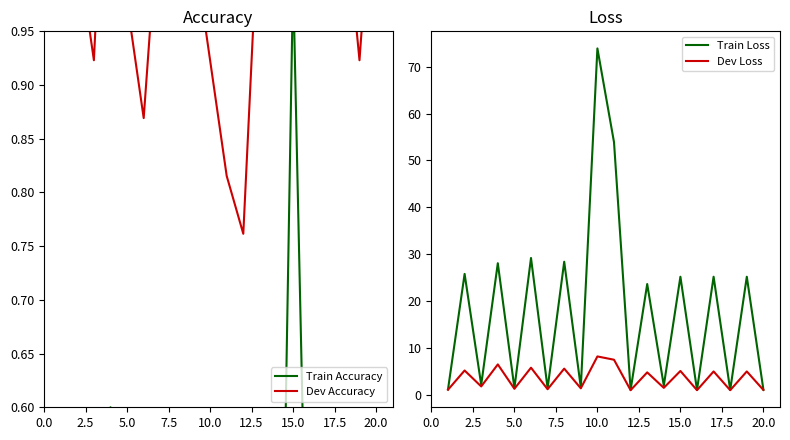

How many distinct data groups are displayed?

4